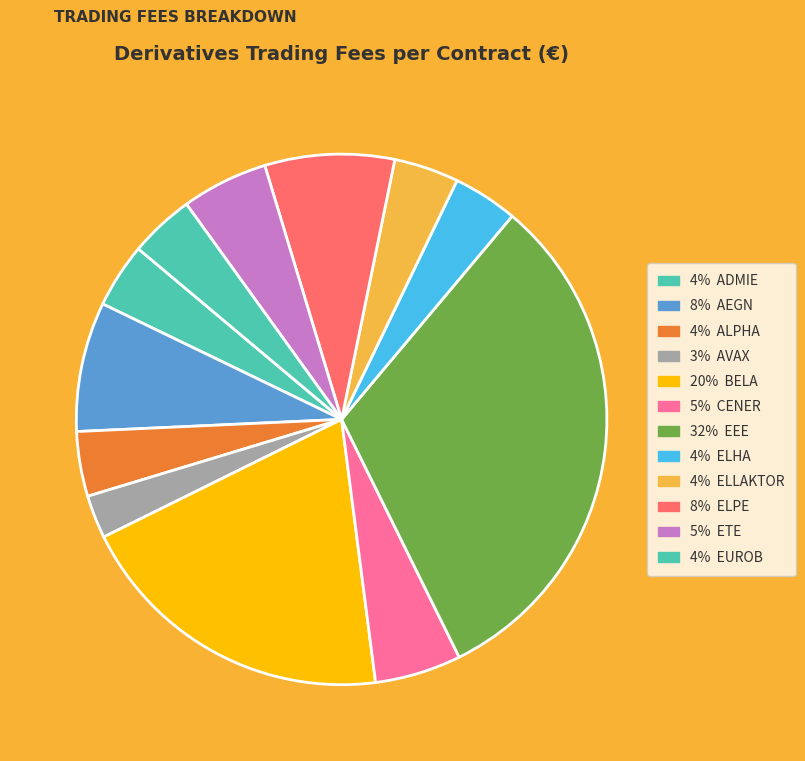

To the nearest percent, what is the average slice percentage?

8%